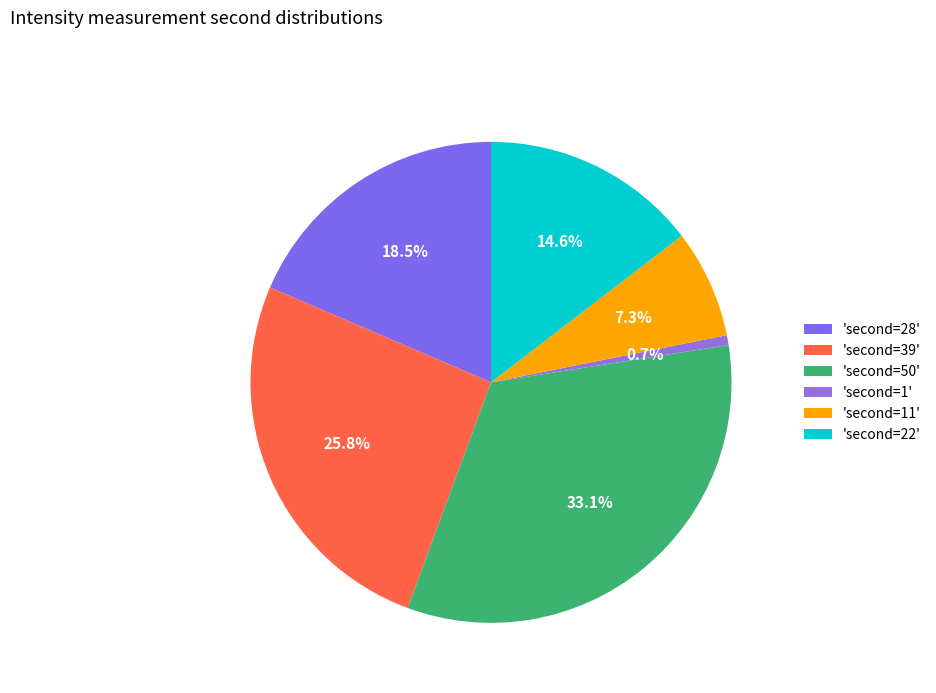

To the nearest percent, what is the difference between the largest and smallest slice percentages?

32%